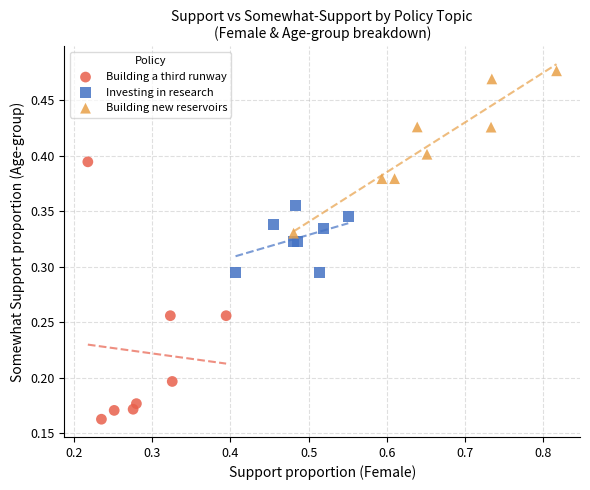

Which series reaches the maximum Y coordinate?

Building new reservoirs